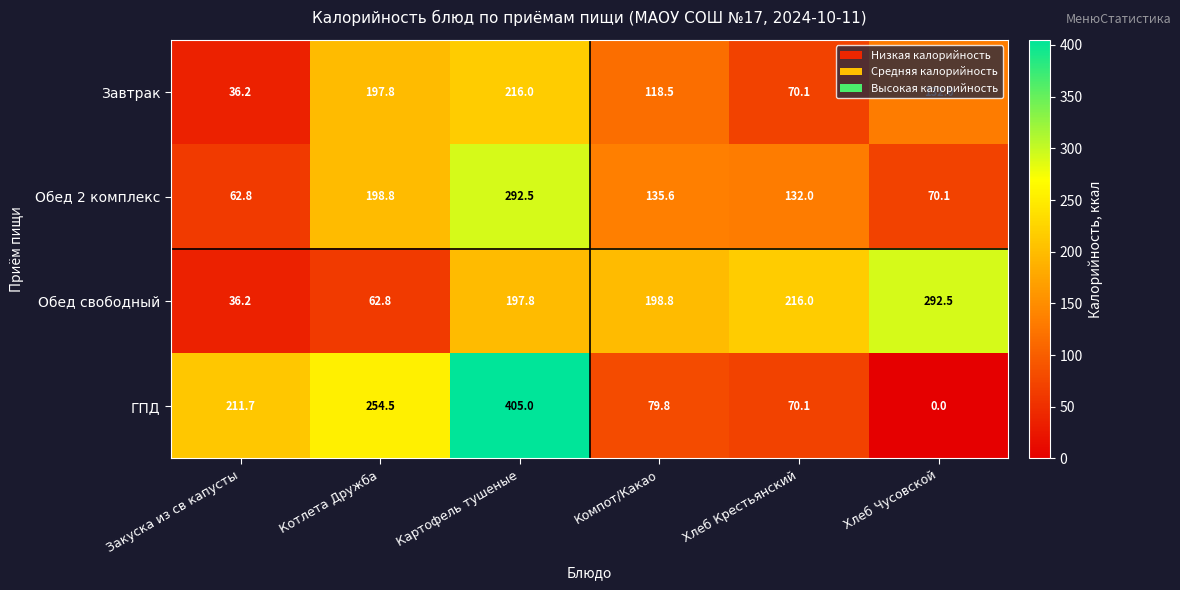

At how many categories does at least one series exceed 19?

6